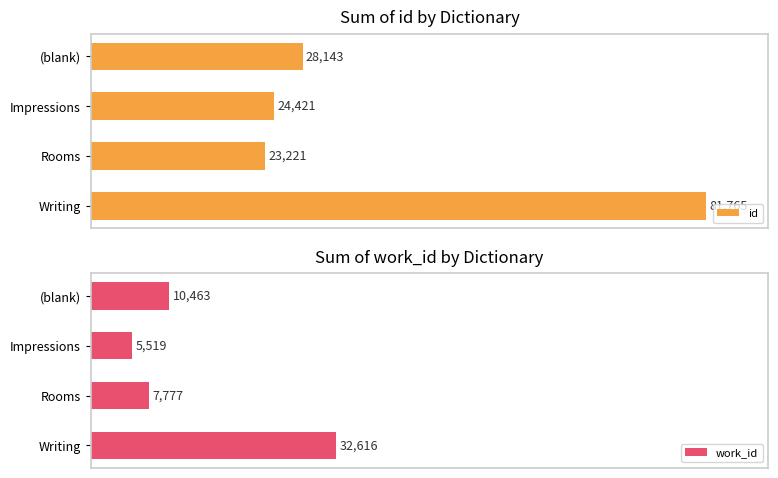

Rank the series at Impressions from lowest to highest value.

work_id, id